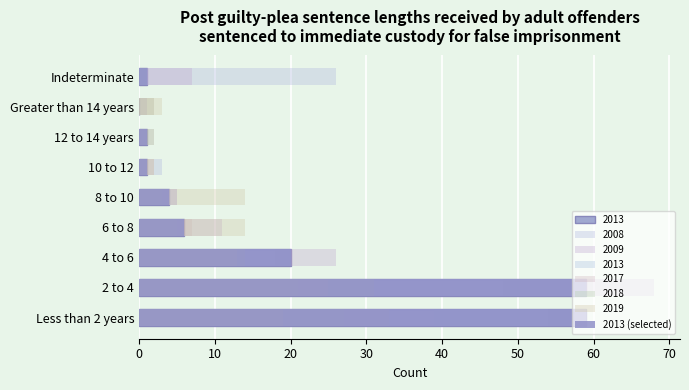

How many categories are shown in the chart?

9